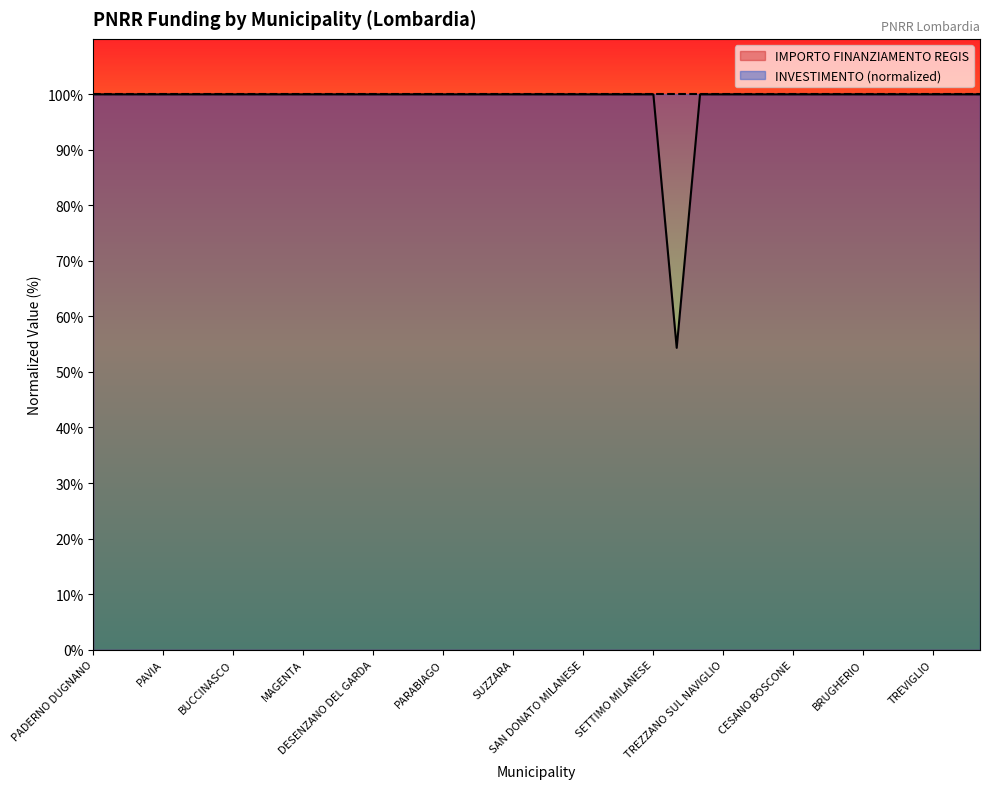

Is it true that the value at SERIATE is 100.0?

True